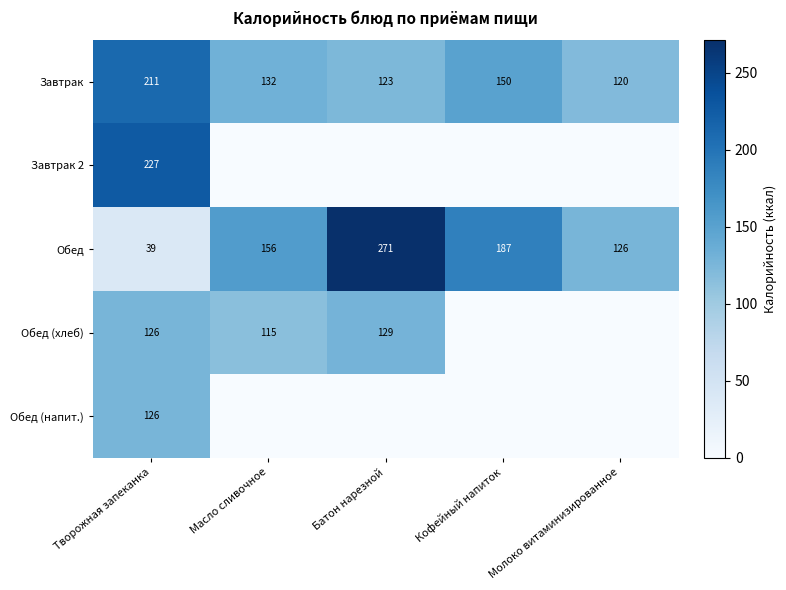

Is it true that Обед equals 474 at Батон нарезной?

False